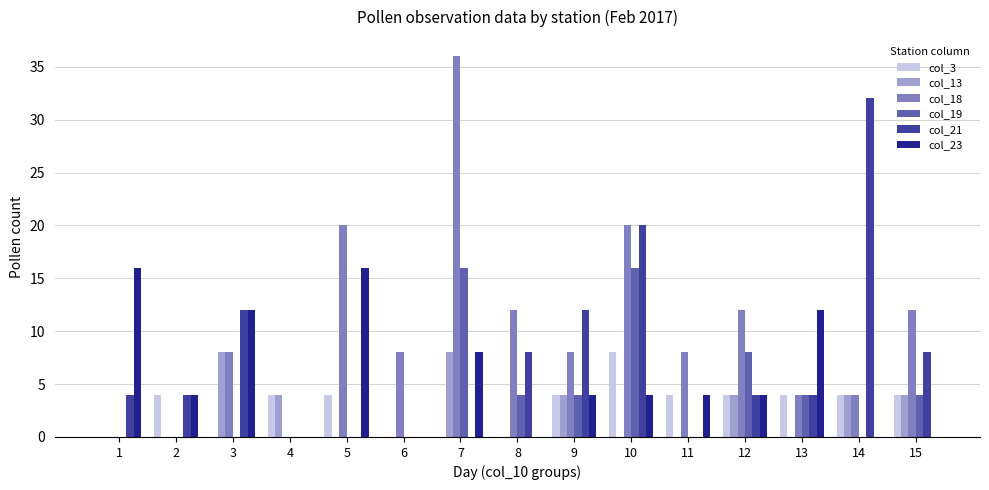

Which category has the highest value in the col_18 series?

7